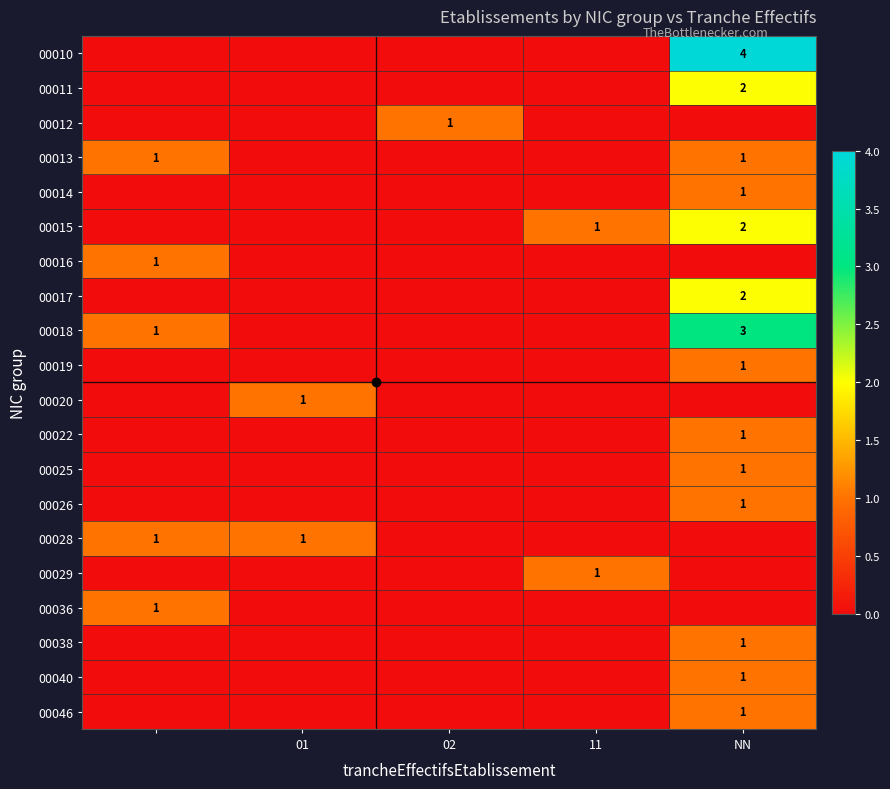

Which has a higher value, 11 or 01?

11